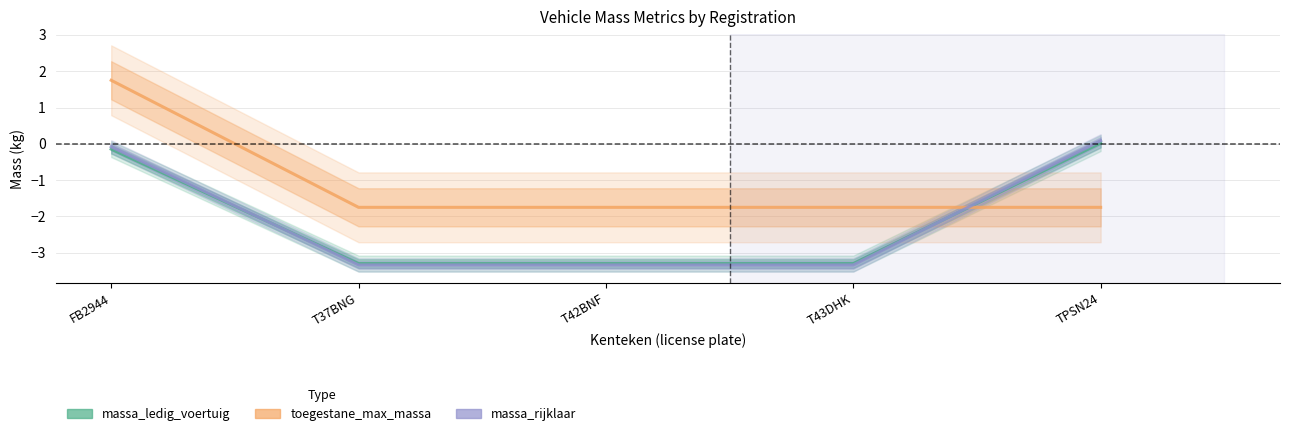

Reading right to left, transcribe all the data shown in this chart.

massa_ledig_voertuig: 0.0	-3.3	-3.3	-3.3	-0.1
toegestane_maximum_massa_voertuig: -1.8	-1.8	-1.8	-1.8	1.8
massa_rijklaar: 0.1	-3.3	-3.3	-3.3	-0.1